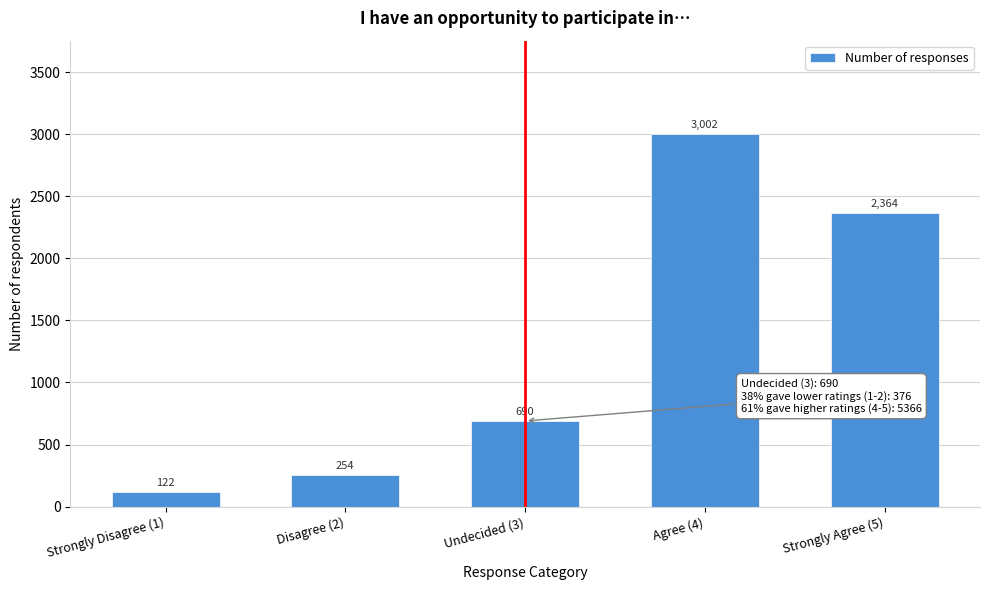

Reading right to left, what are all the values shown in this chart?

Strongly Agree (5)=2364	Agree (4)=3002	Undecided (3)=690	Disagree (2)=254	Strongly Disagree (1)=122